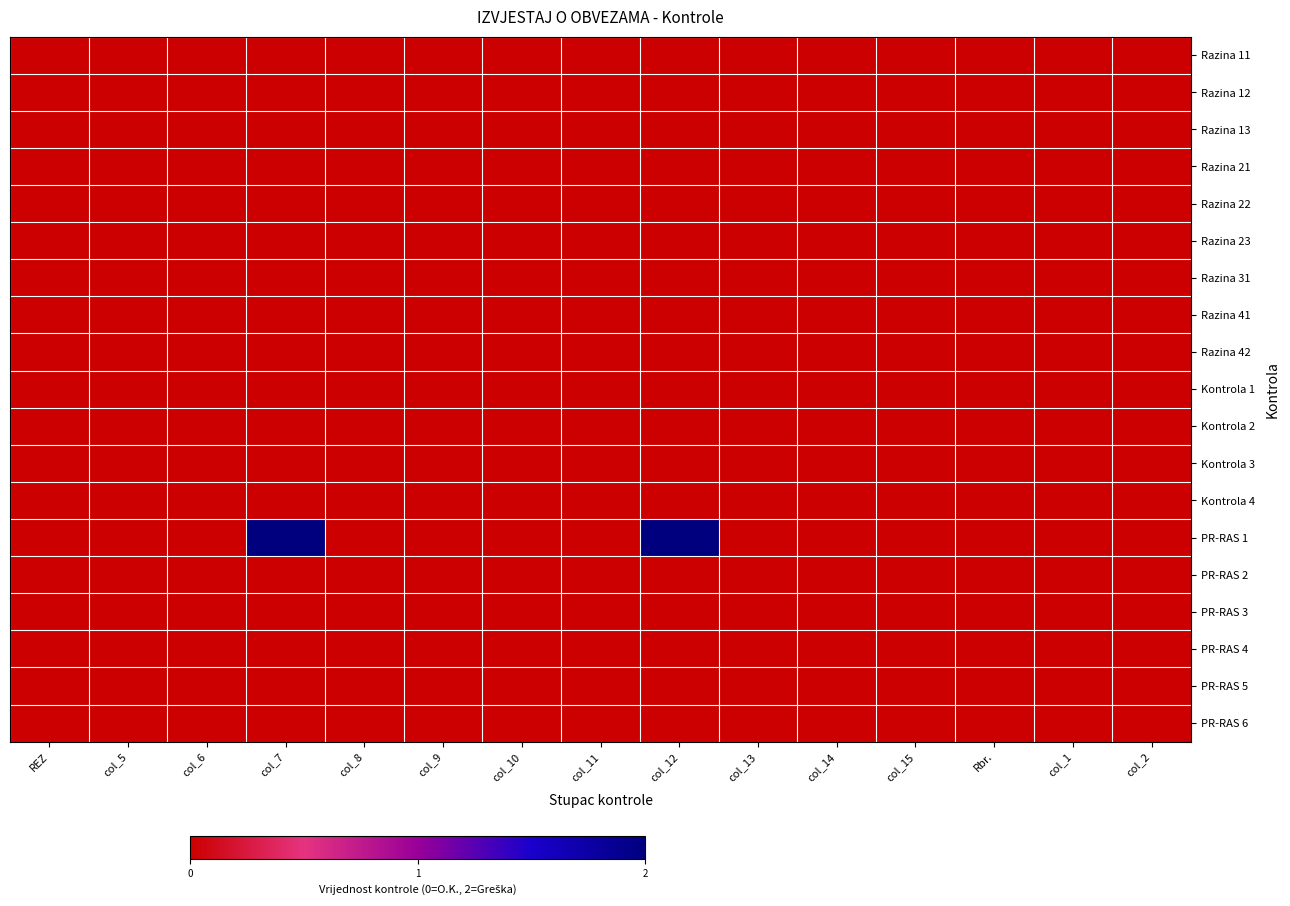

Which category has the lowest value across all series?

REZ